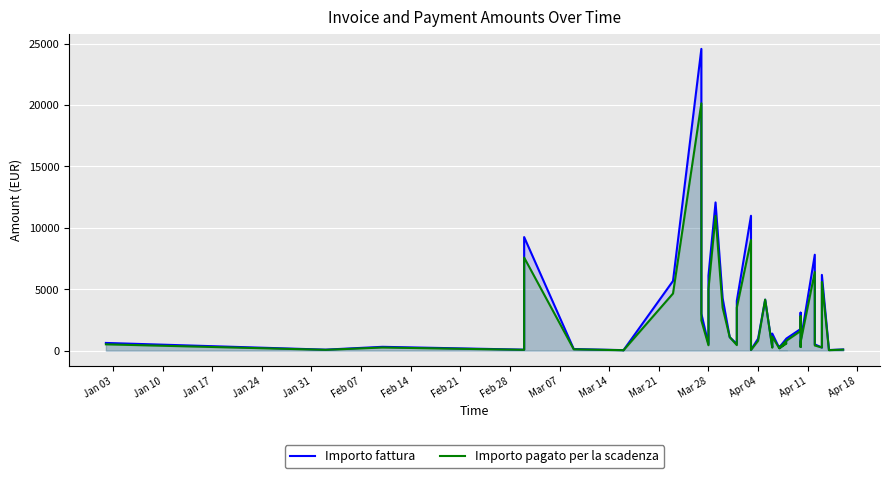

What is the difference between the second highest and second lowest values in the Importo fattura series?

12025.5